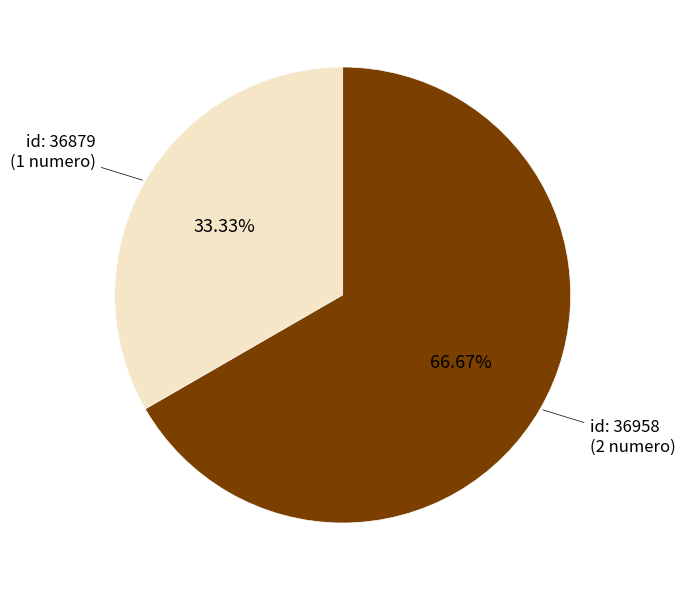

Is there any slice that represents more than half of the pie?

Yes